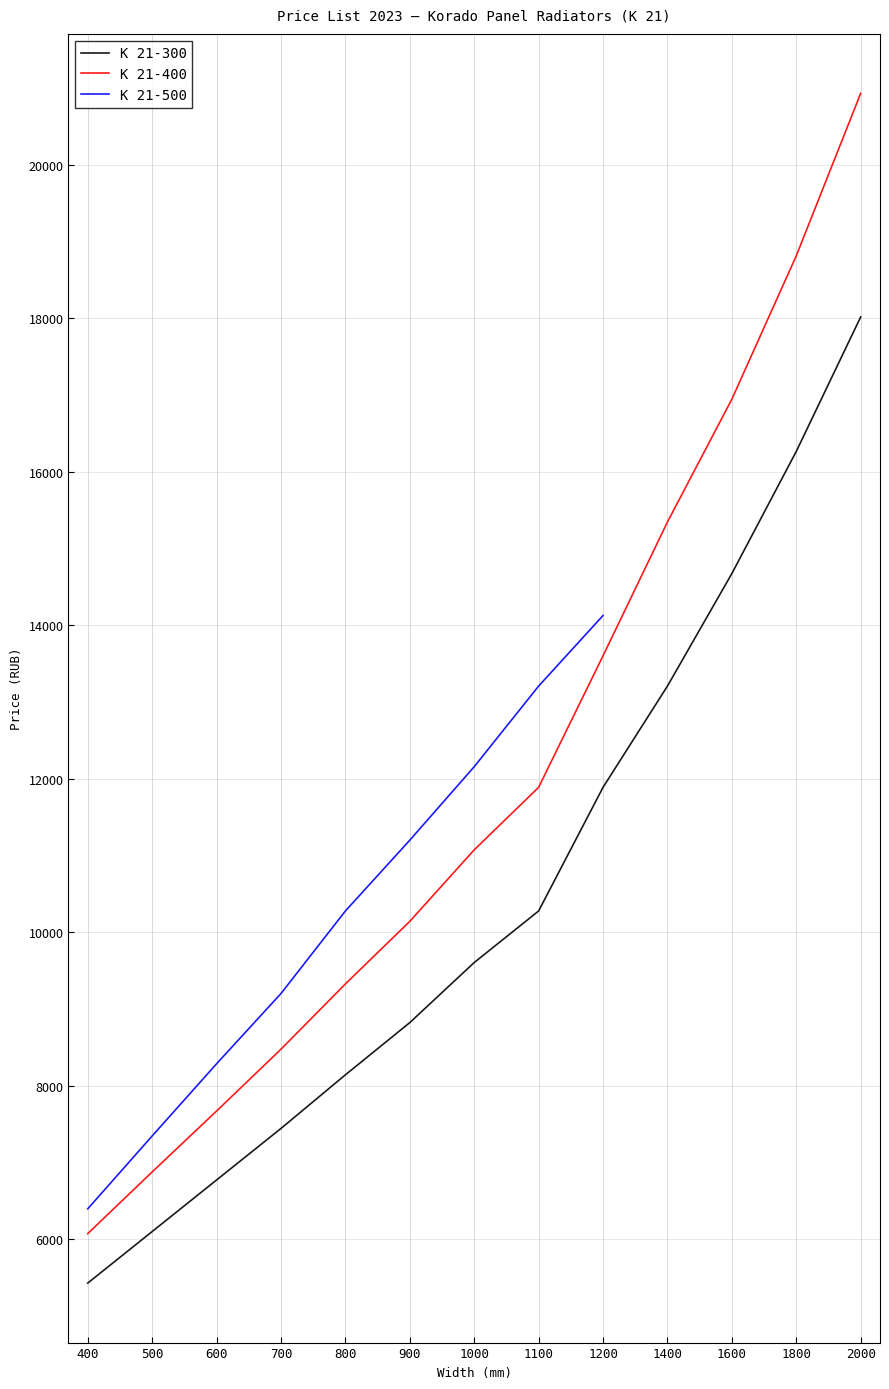

What is the difference between the K 21-400 values at 400 and 1100?

5818